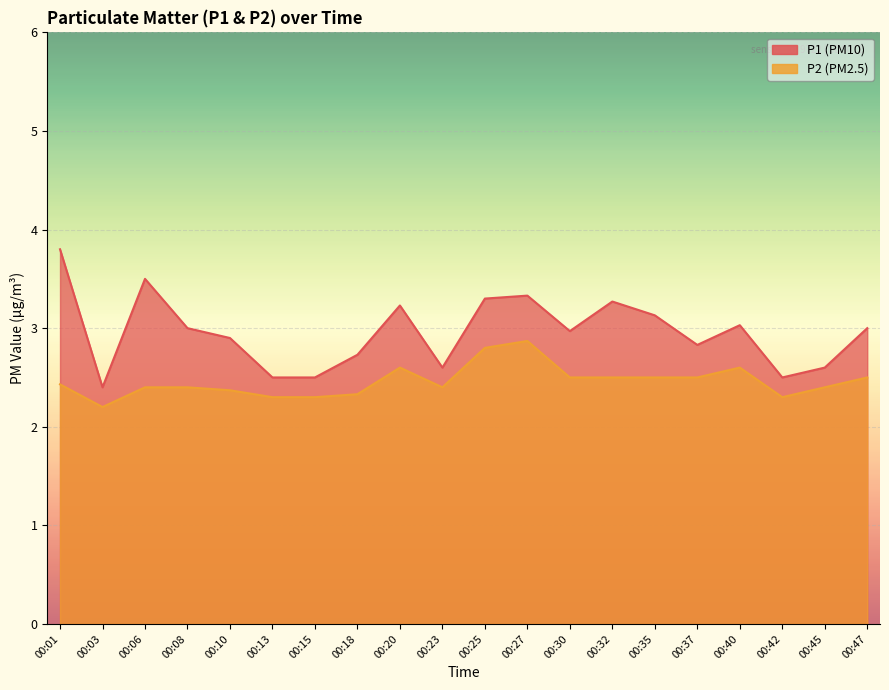

What is the difference between the highest and lowest values at 00:20?

0.6